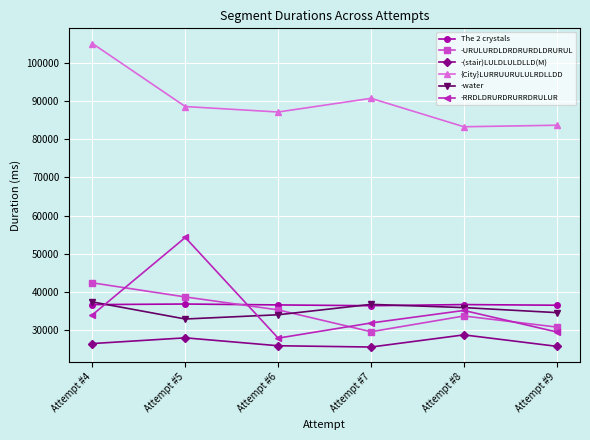

True or false: The 2 crystals and {City}LURRUURULULRDLLDD cross at least once.

False